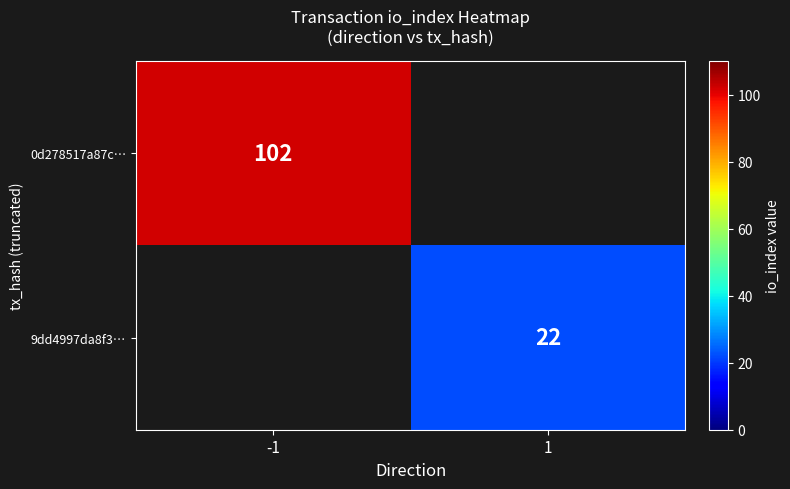

At which category is the sum across all series the highest?

-1